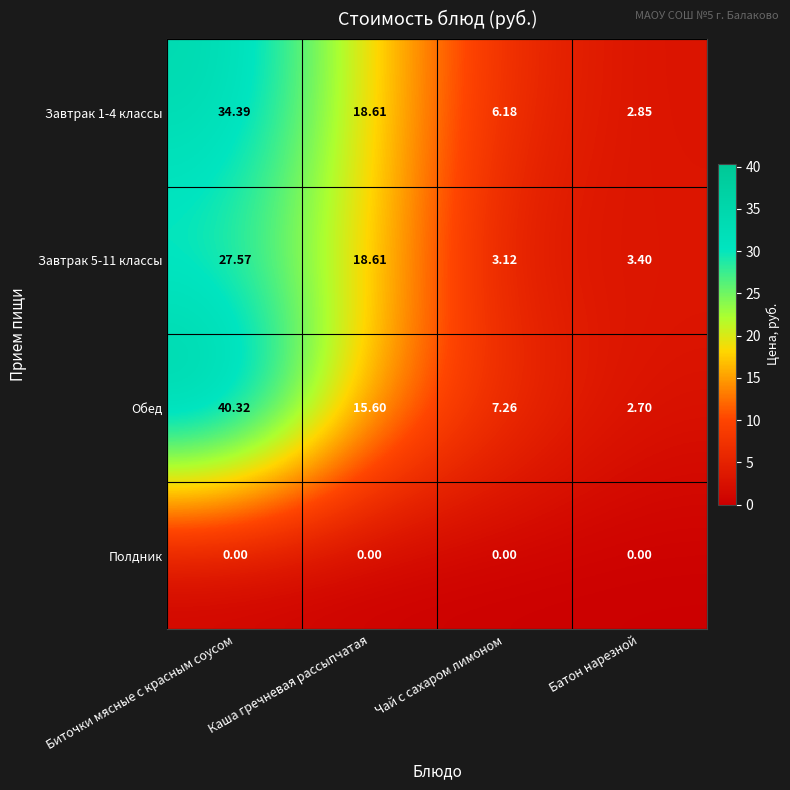

At which label does Завтрак 1-4 классы first exceed 18?

Биточки мясные с красным соусом